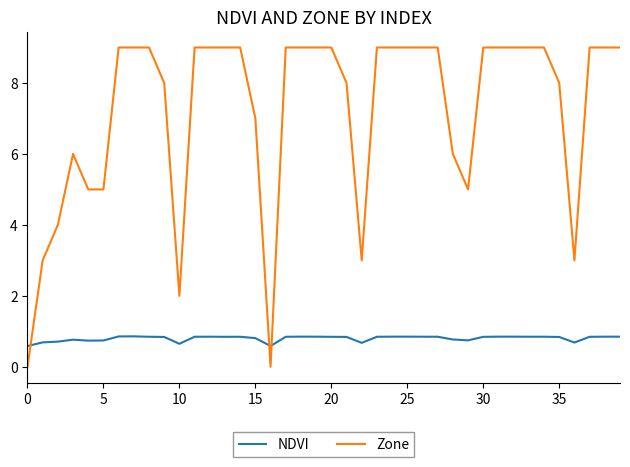

What are all the series names shown in the legend?

NDVI, Zone